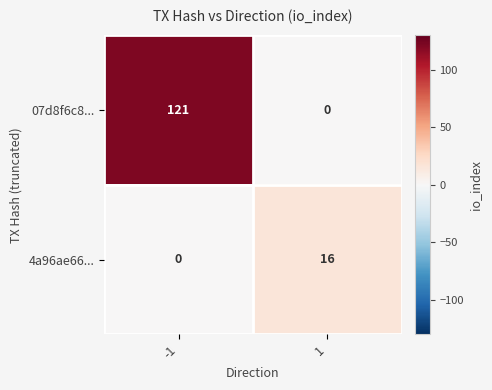

At which category is the sum across all series the highest?

-1